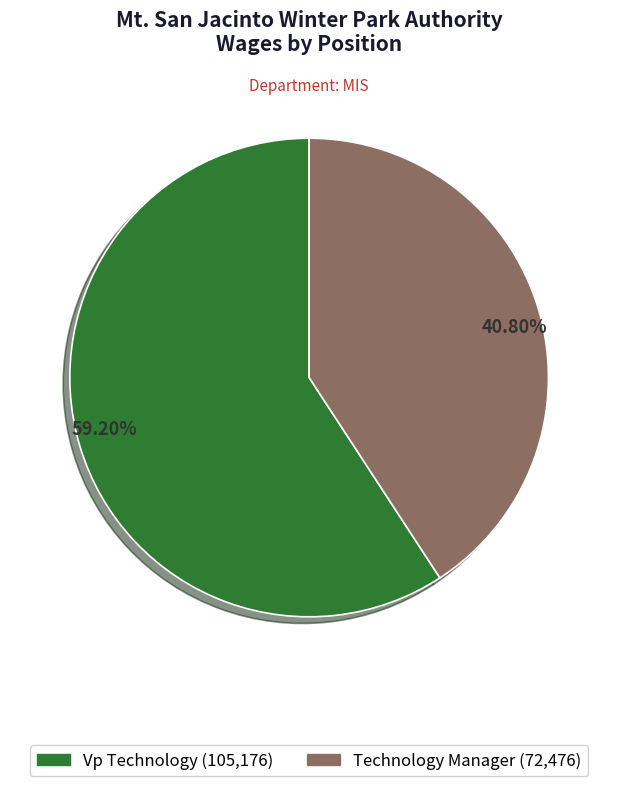

Between 59.20% and 40.80%, which is larger?

59.20%